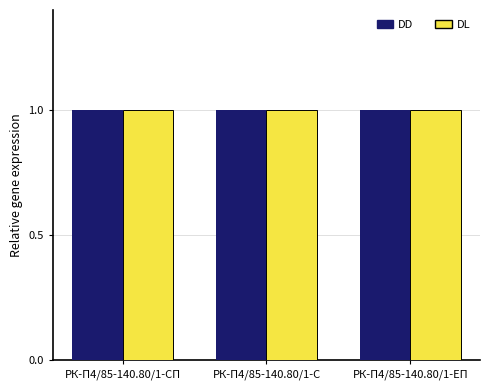

How many data points in DL are less than 1?

1